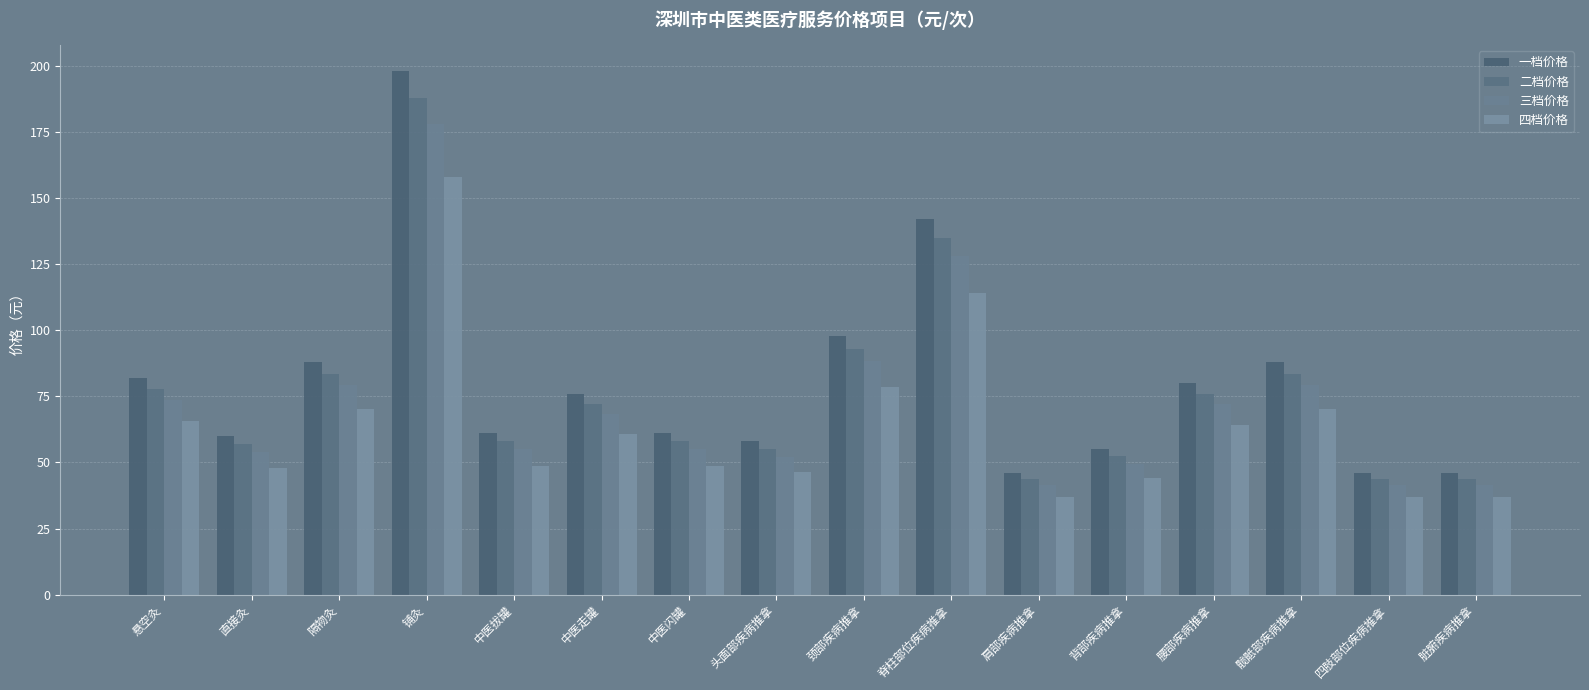

Which series has the widest spread of values?

一档价格